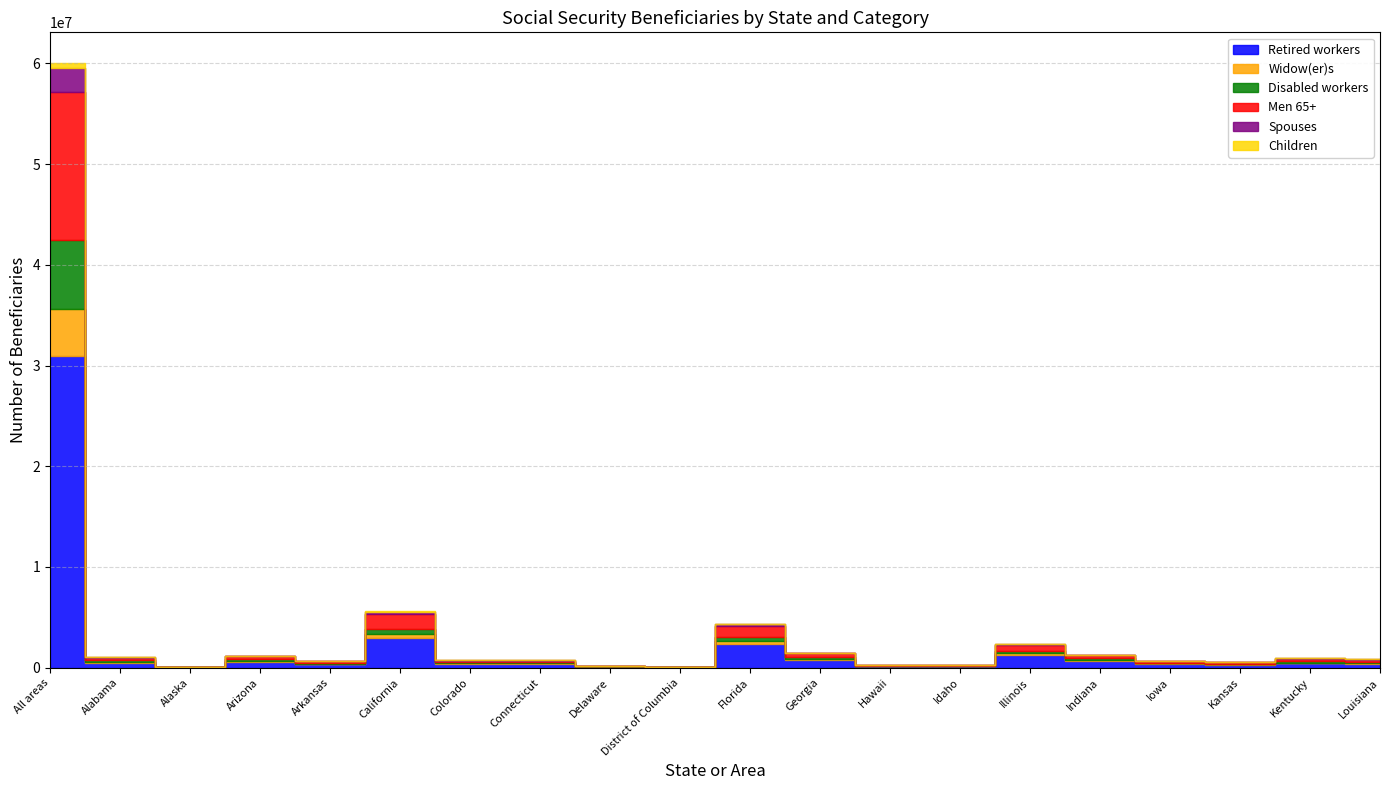

At which category does Children reach its first local valley?

Alaska